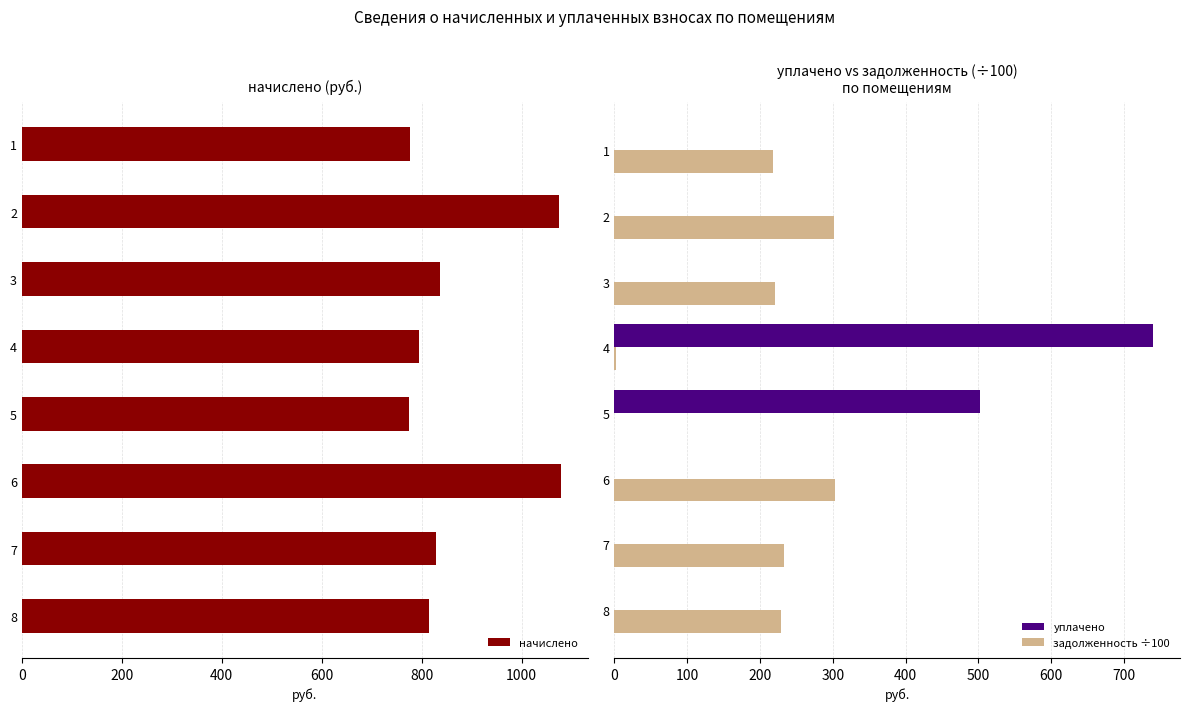

What is the sum of the уплачено values at 4 and 1?

740.0